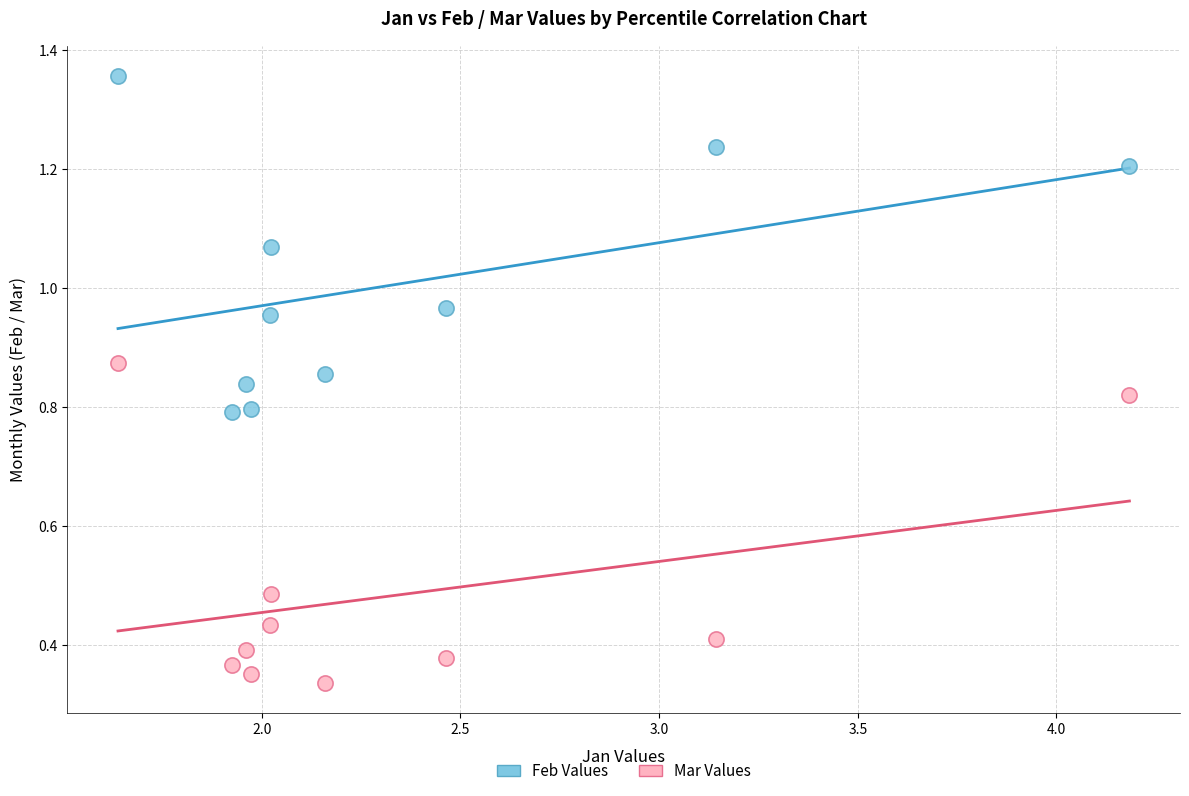

Which series reaches the minimum Y coordinate?

Mar Values